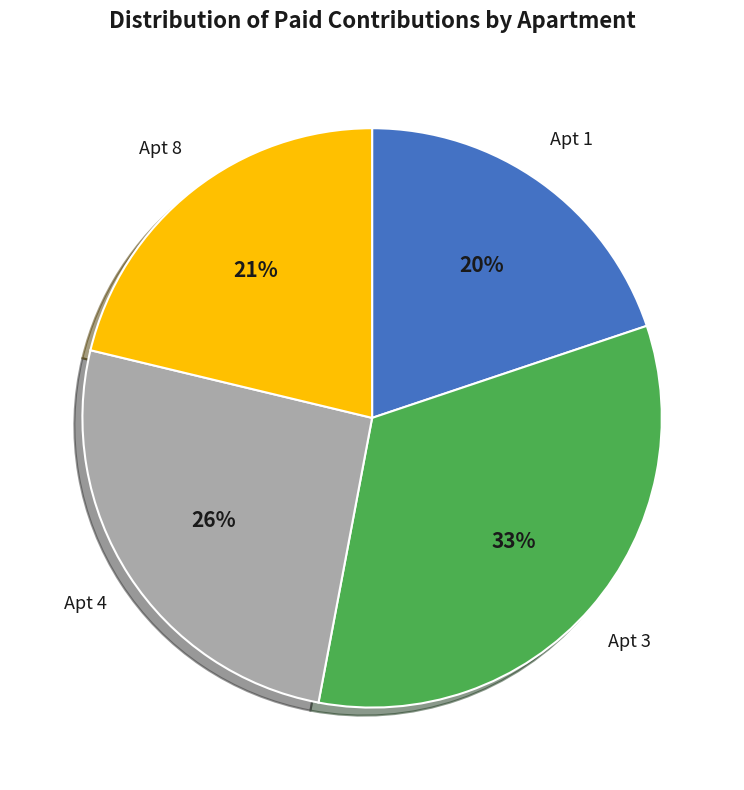

To the nearest percent, what is the difference between the largest and smallest slice percentages?

13%